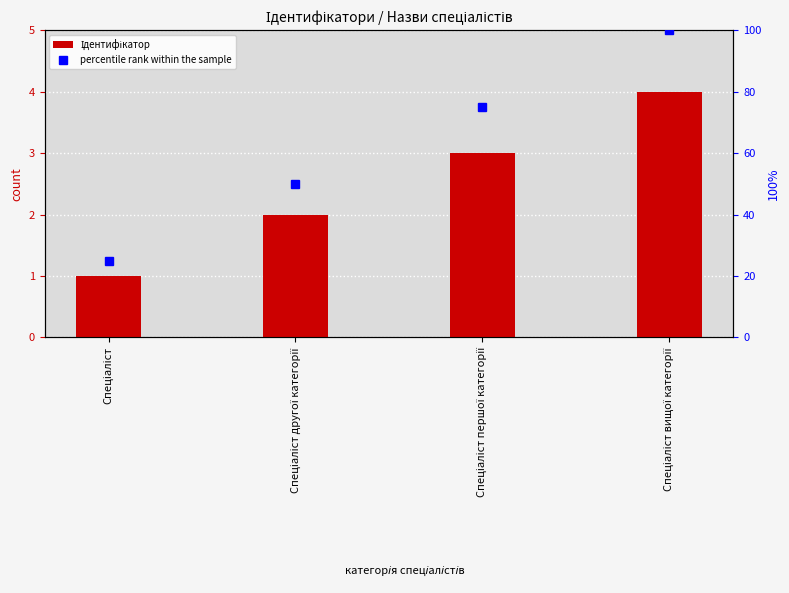

The value of Ідентифікатор at Спеціаліст першої категорії is 3. True or false?

True